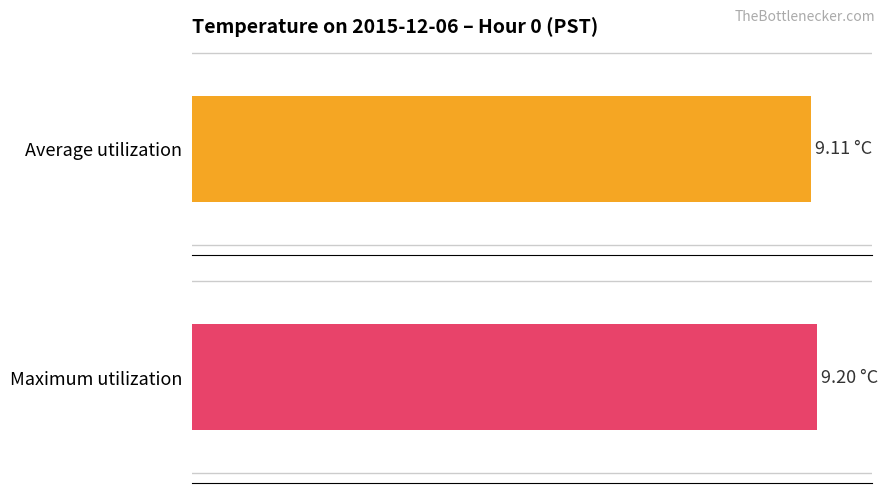

The Average utilization series shows 15.9 at 18. True or false?

False